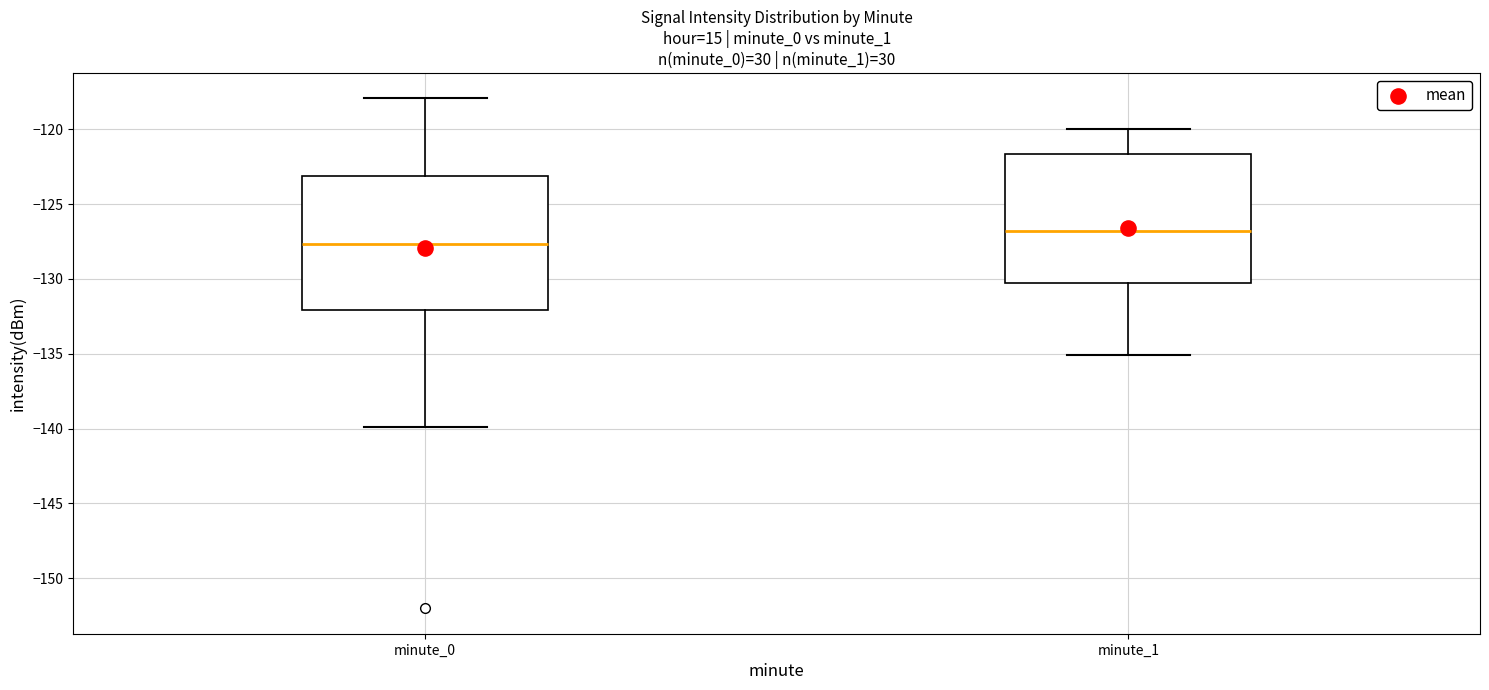

Where is the upper edge of the box for minute_1 on the y-axis? The values are not printed on the chart, so give them approximately, as read against the axis.

-121.5